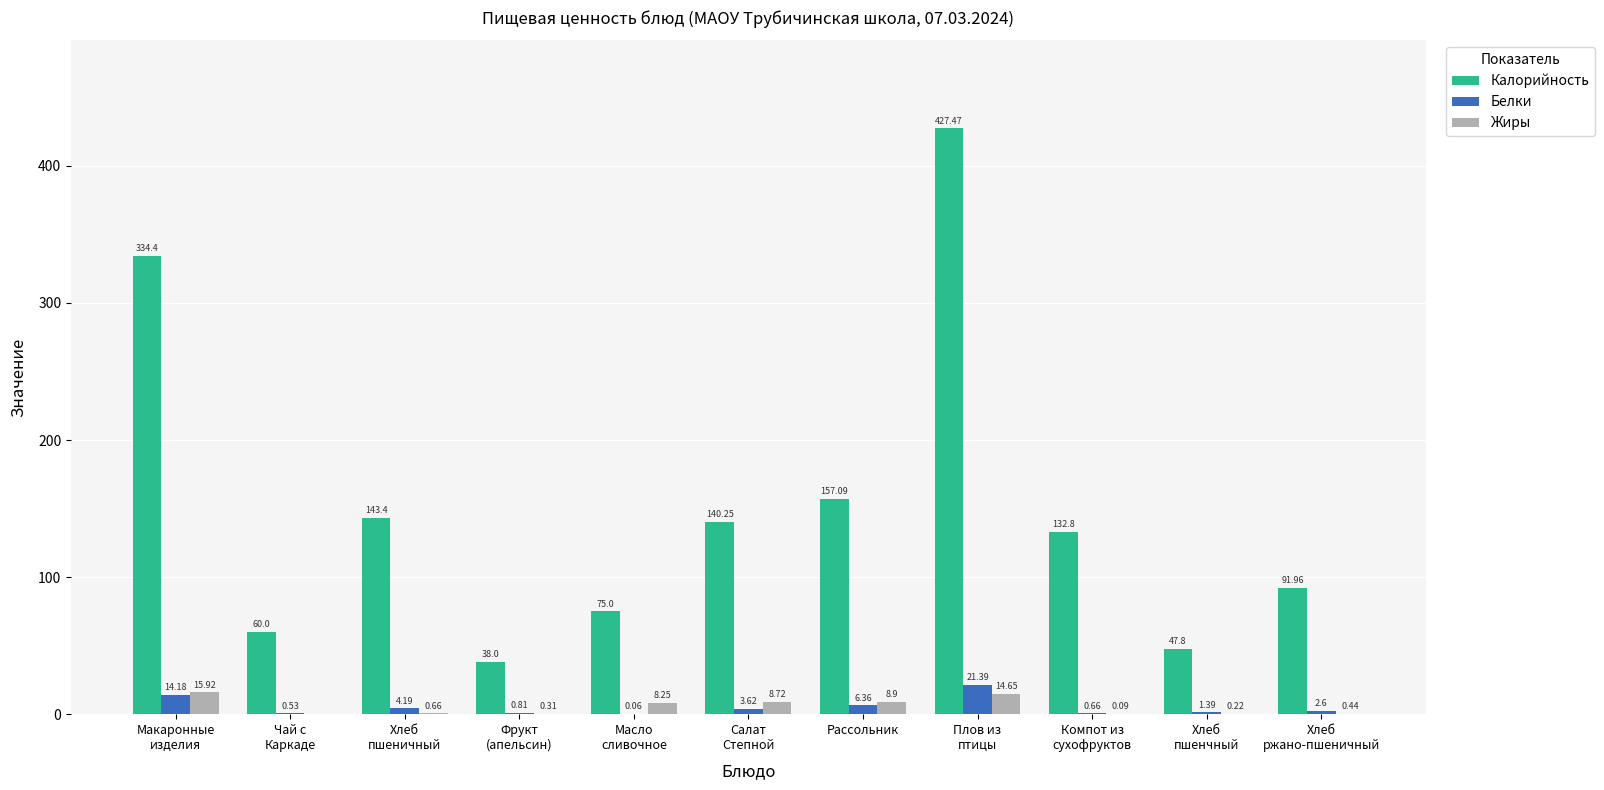

At which label is Калорийность closest to 232?

Рассольник